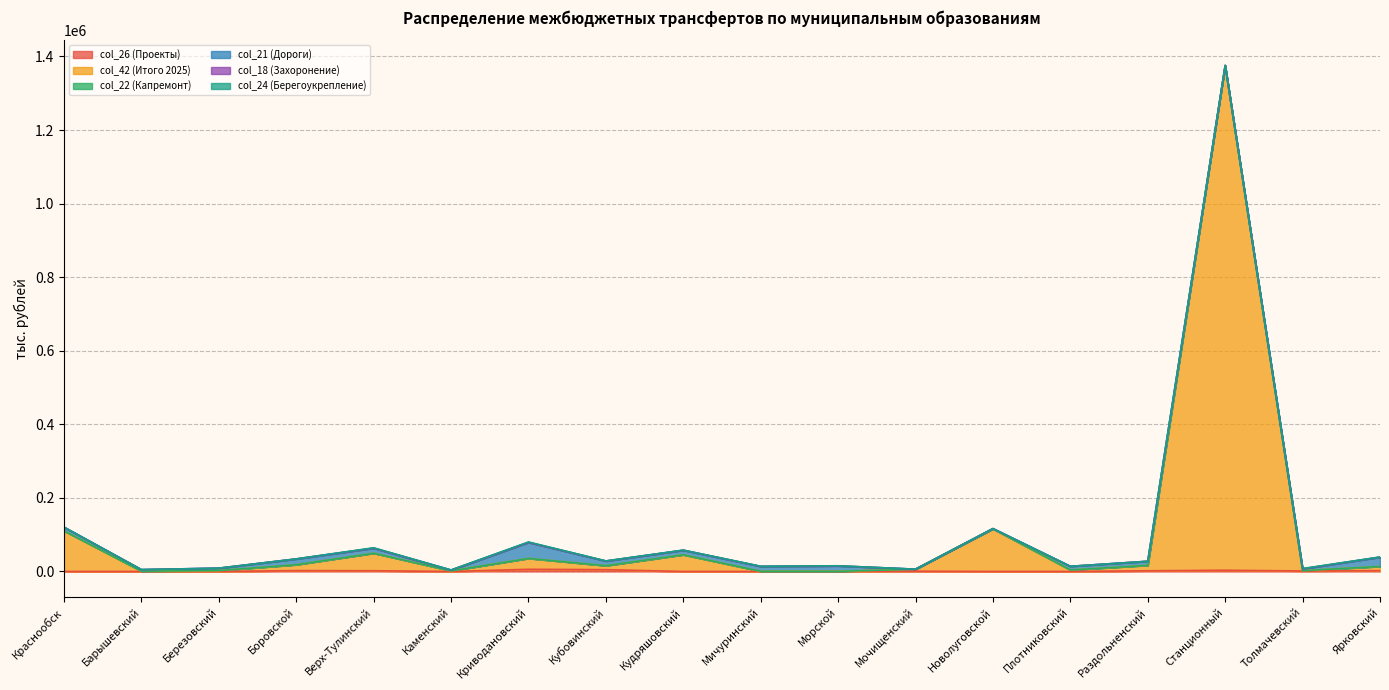

List the labels in order of col_42 (Итого 2025) value, largest first.

Станционный, Новолуговской, Краснообск, Верх-Тулинский, Кудряшовский, Криводановский, Боровской, Раздольненский, Ярковский, Кубовинский, Мочищенский, Плотниковский, Березовский, Каменский, Барышевский, Толмачевский, Мичуринский, Морской